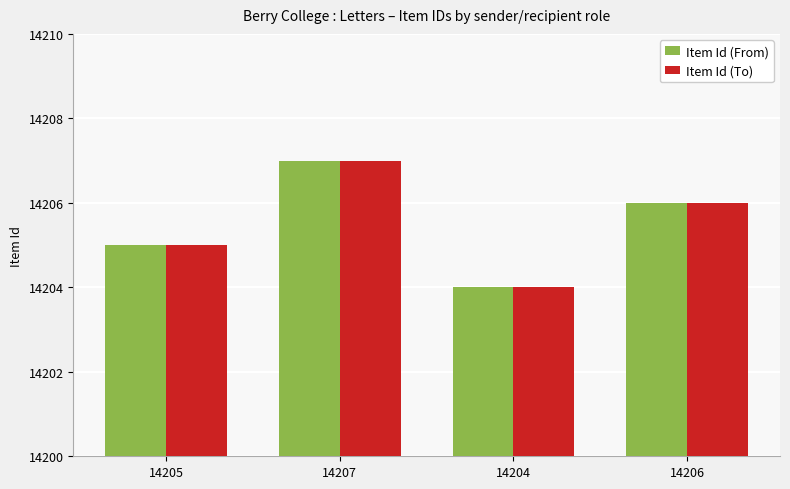

True or false: Item Id (From) has a value of 14206 at 14206.

True